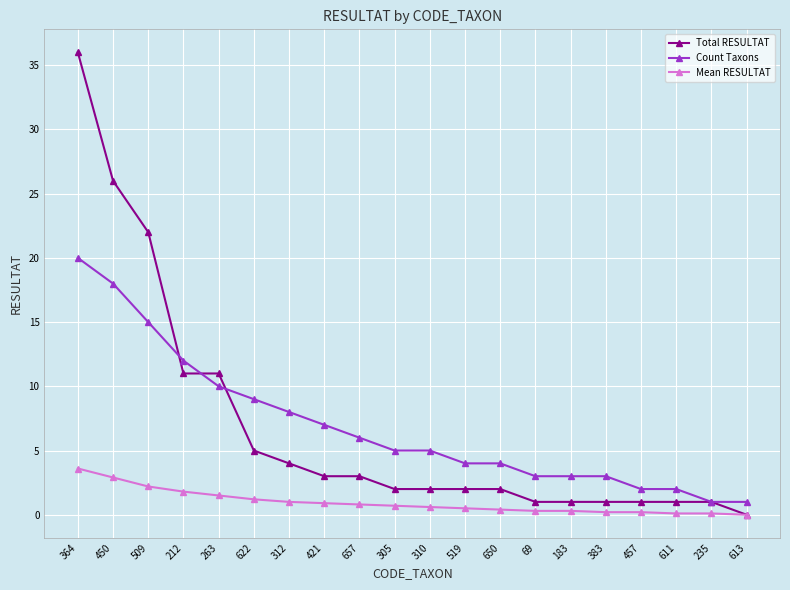

What is the difference between the highest and lowest values at 421?

6.1